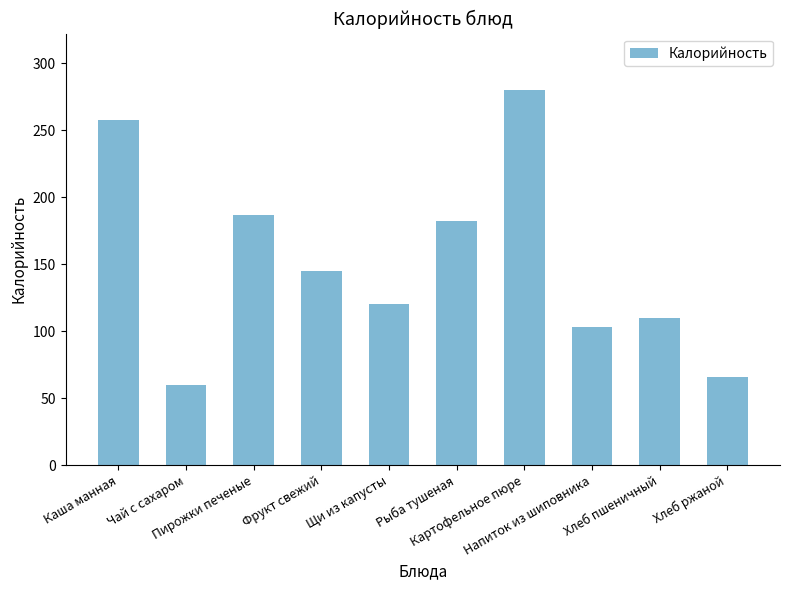

How many bars are there in total?

10